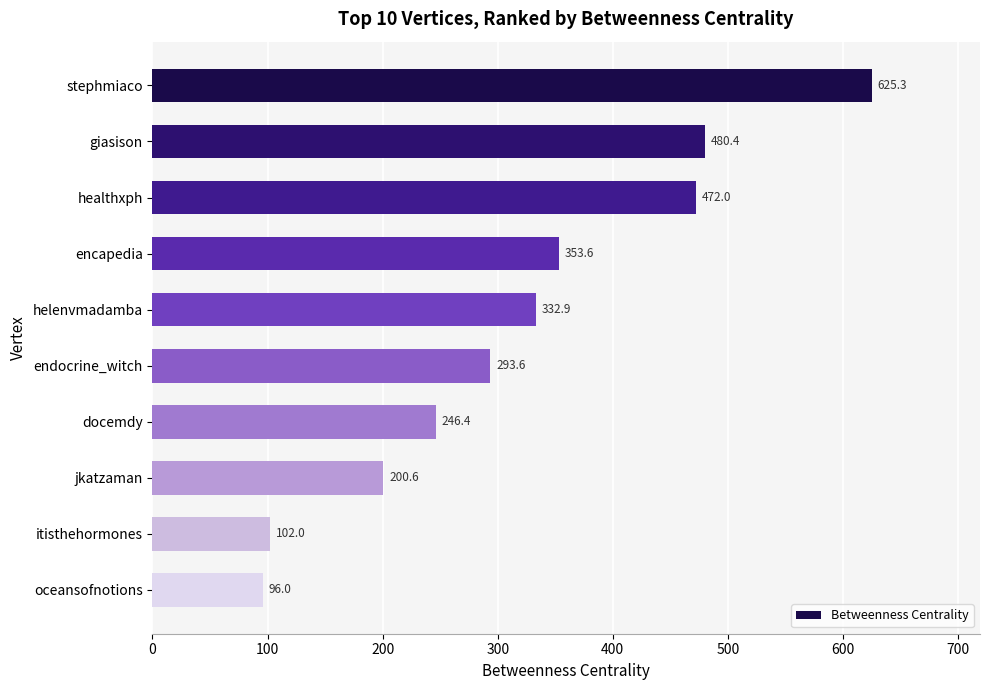

What is the label of the 2nd bar from the bottom?

itisthehormones